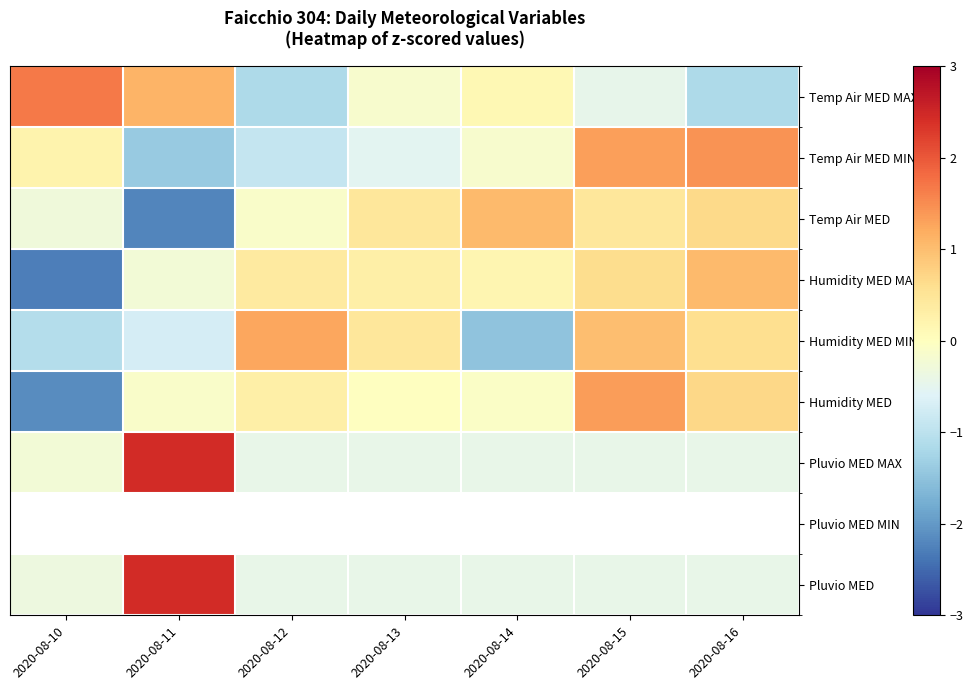

What is the difference between the maximum and minimum values in the Humidity MED MIN series?

2.7